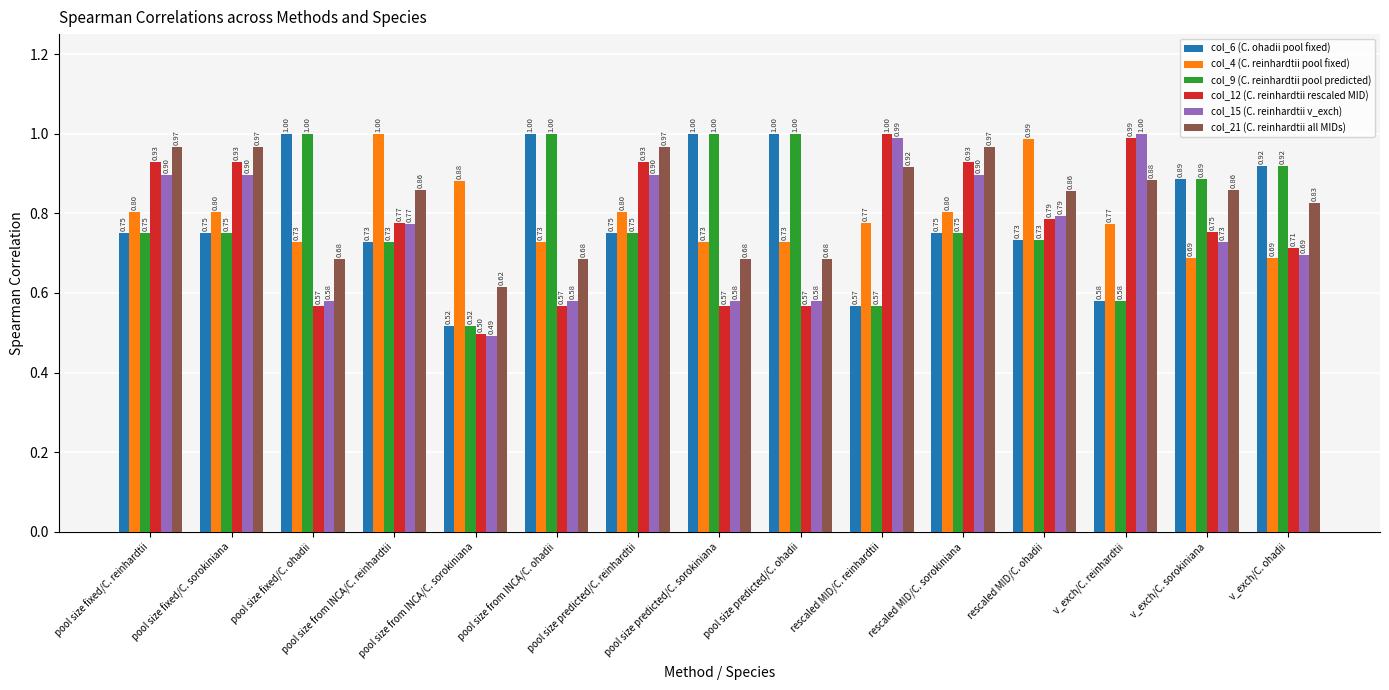

At how many categories does at least one series exceed 0?

15